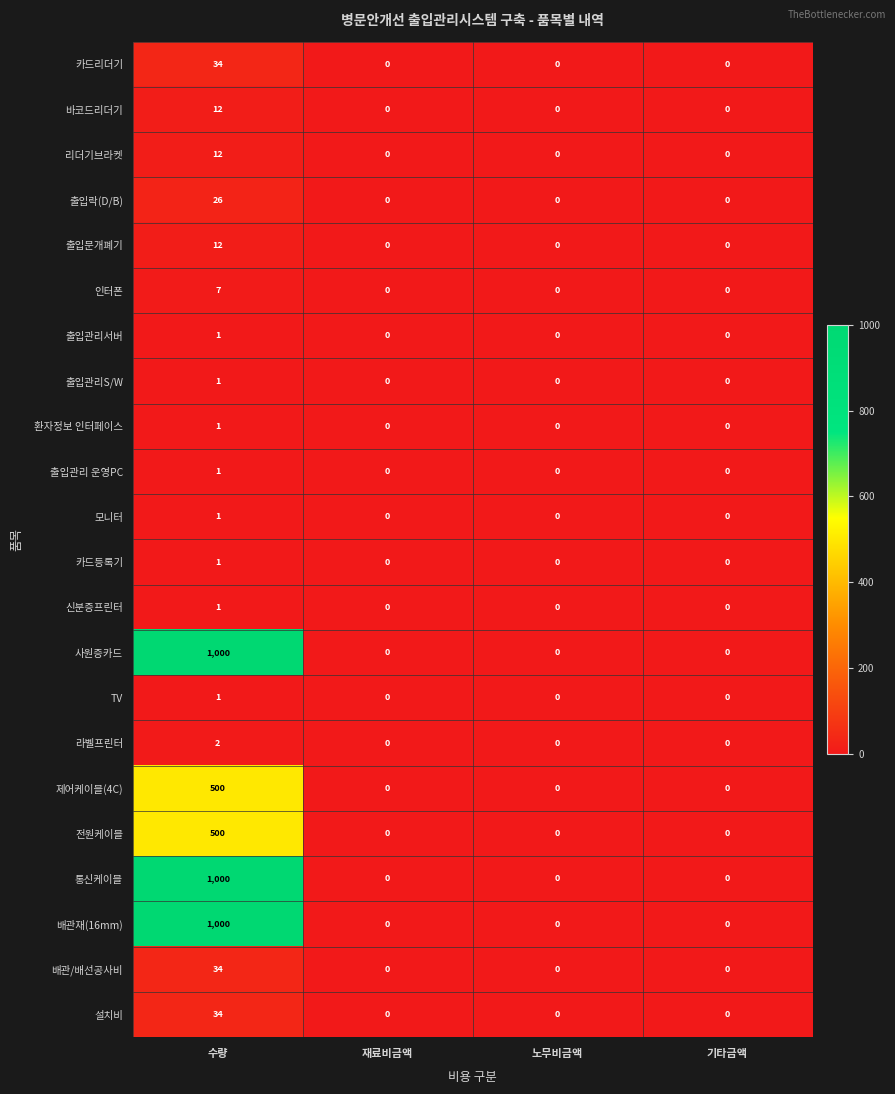

True or false: 전원케이블 has a value of 0 at 기타금액.

True